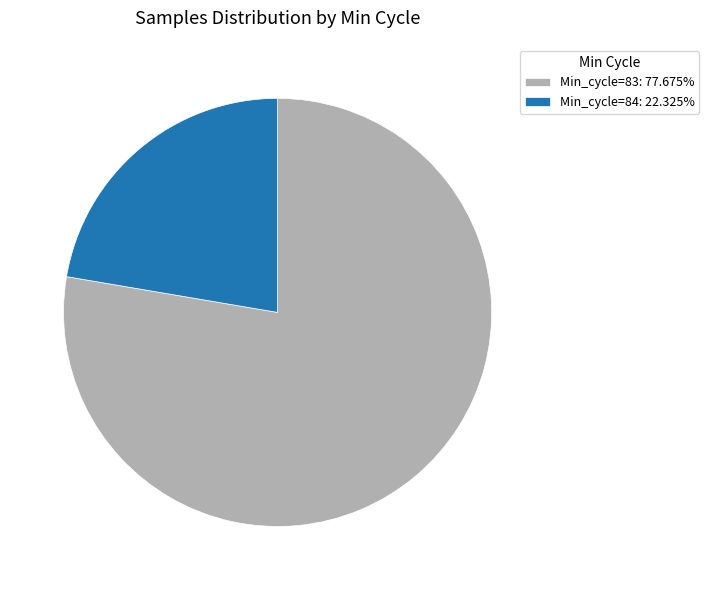

What is the ratio of the value at Min_cycle=84: 22.325% to the value at Min_cycle=83: 77.675%?

0.3